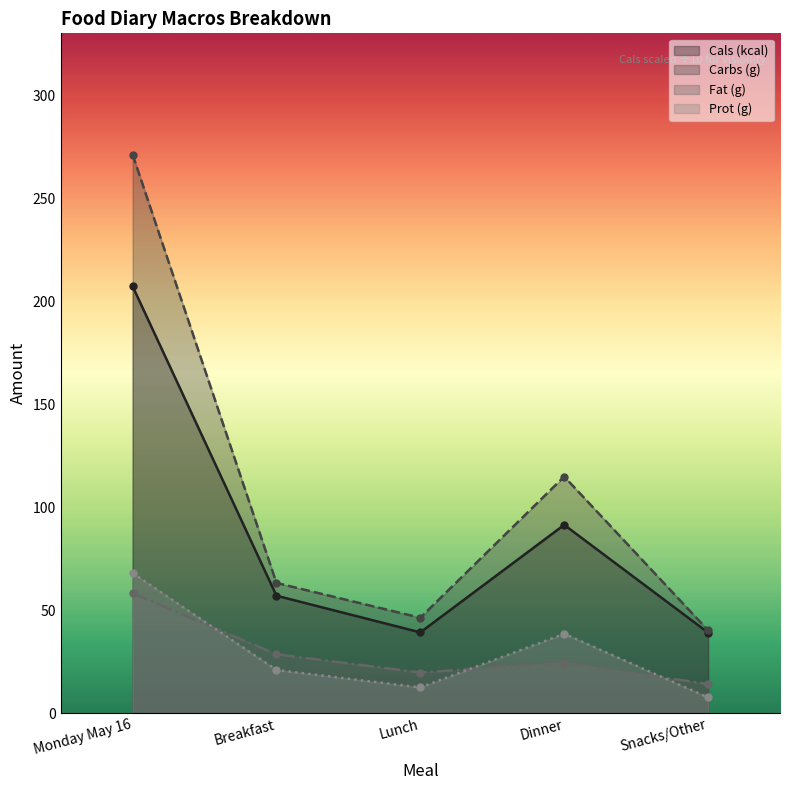

How many interior local valleys does the Cals (kcal) series have?

1